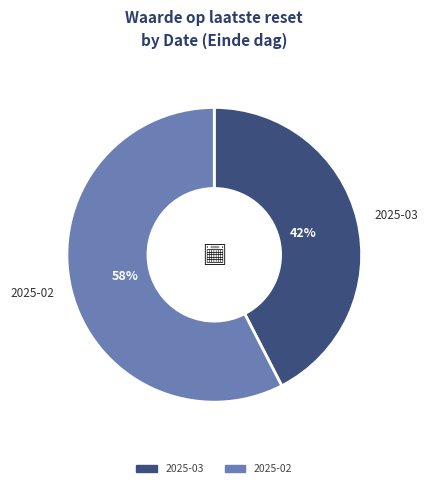

To the nearest percent, what is the average slice percentage?

50%